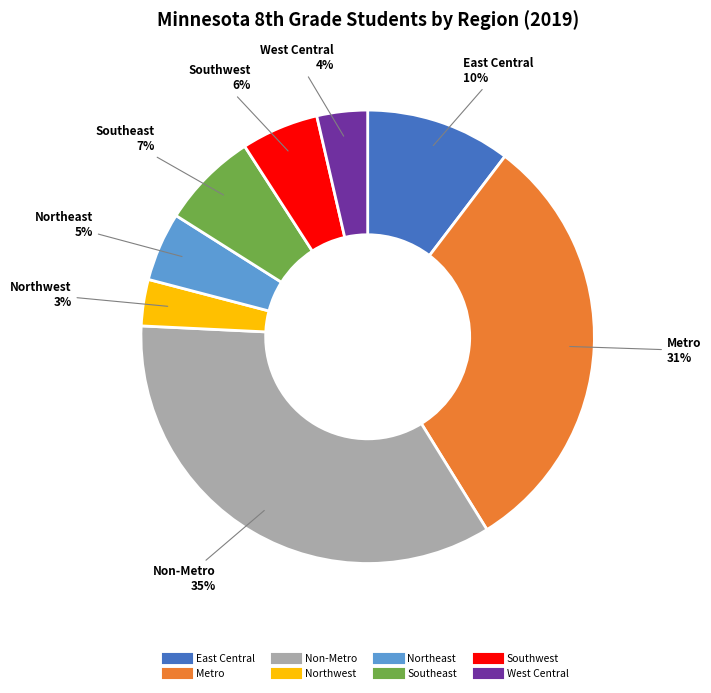

Between Non-Metro and Metro, which is larger?

Non-Metro